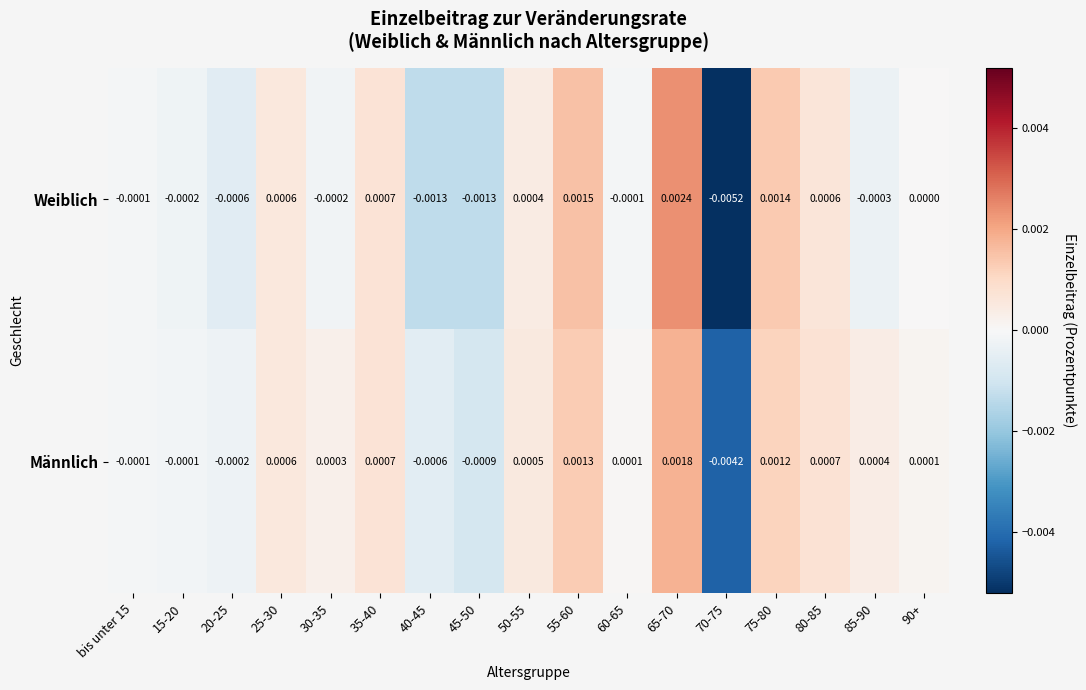

Which series has the largest total across all categories?

Männlich